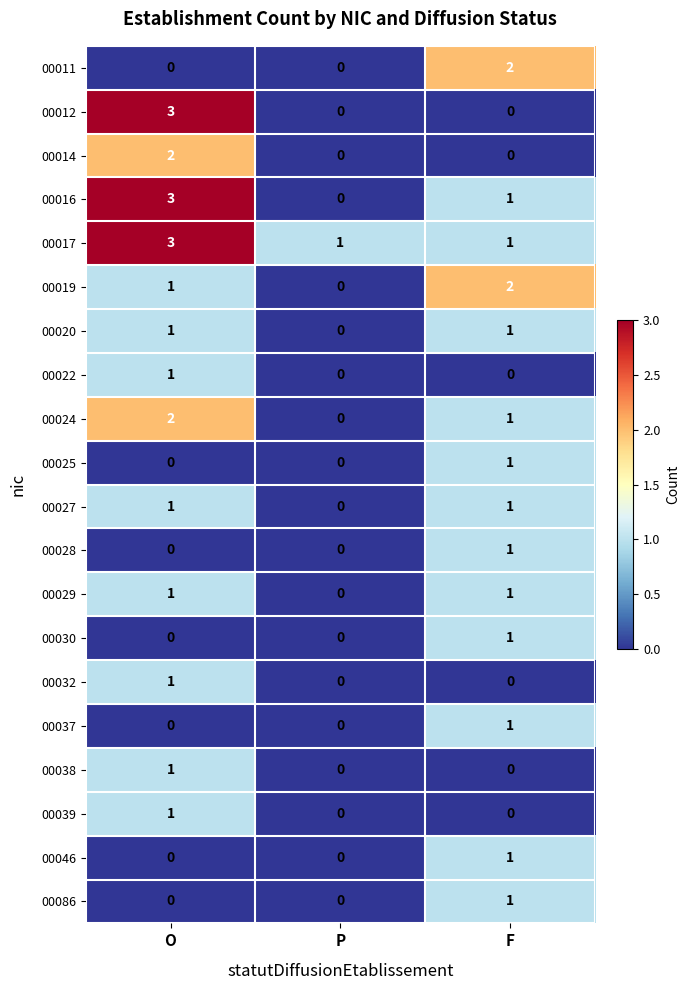

Is the value of 00019 at O greater than the value of 00014 at P?

Yes